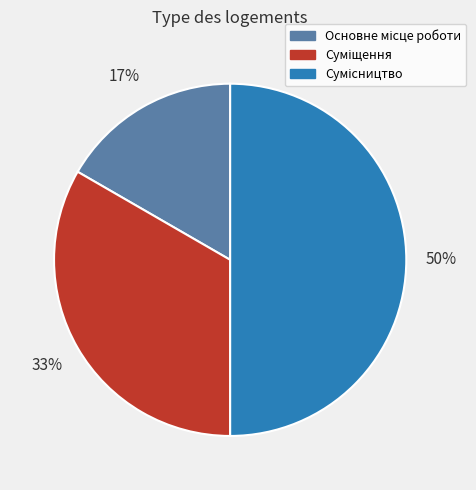

How many slices are in this pie chart?

3